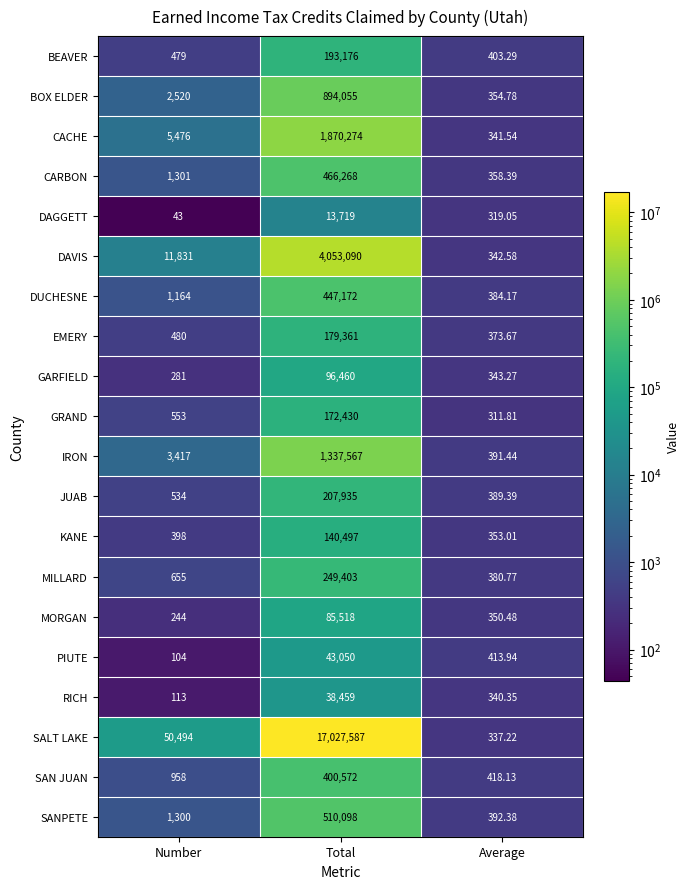

What is the spread (max minus min) of values at Total?

17013868.0